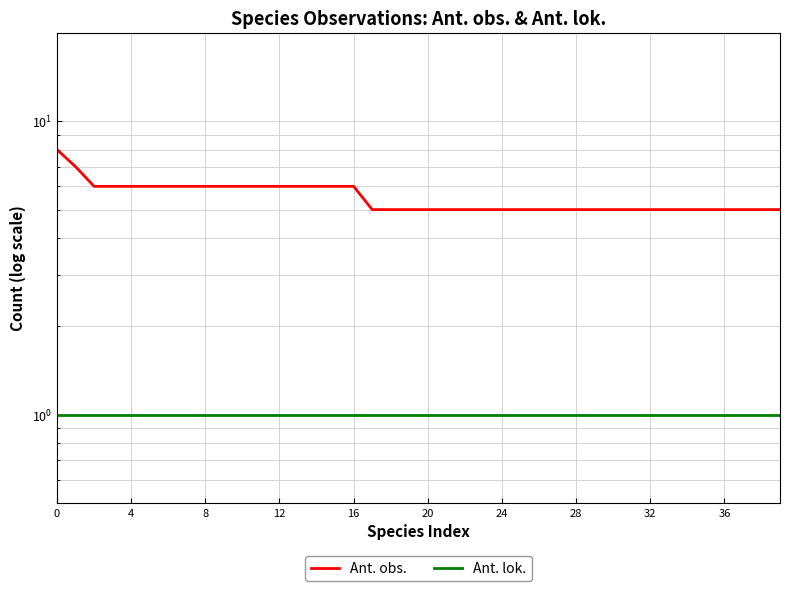

The value of Ant. obs. at 36 is 2. True or false?

False